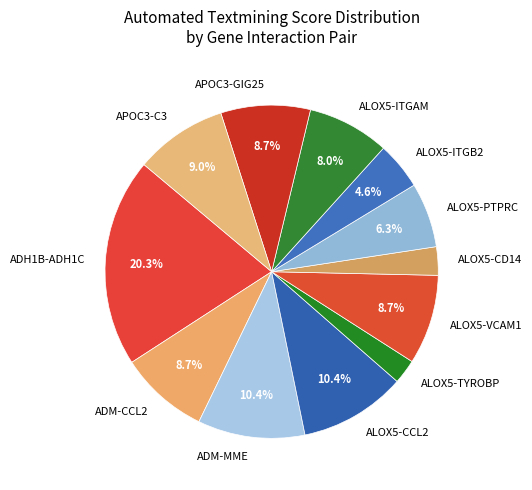

Is the sum of ADM-CCL2 and ALOX5-ITGB2 greater than half?

No